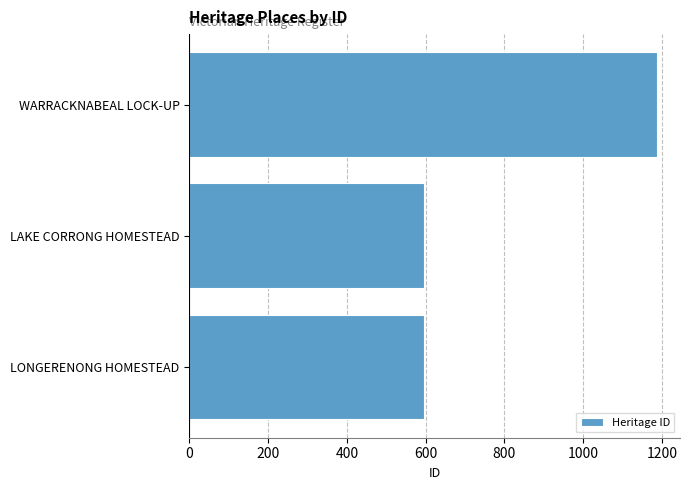

What is the change in value from LAKE CORRONG HOMESTEAD to WARRACKNABEAL LOCK-UP?

+591